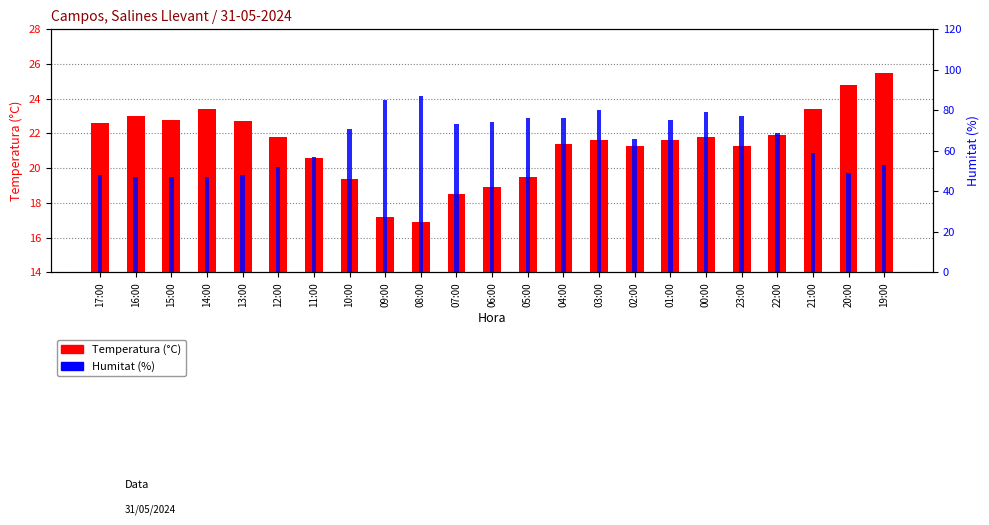

True or false: Temperatura (°C) has a value of 32.3 at 06:00.

False